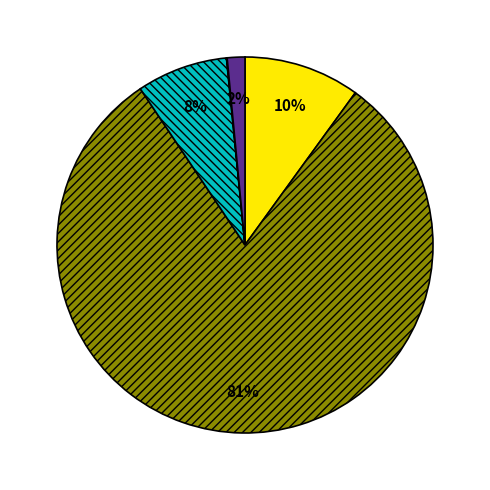

Does any single category account for the majority?

Yes